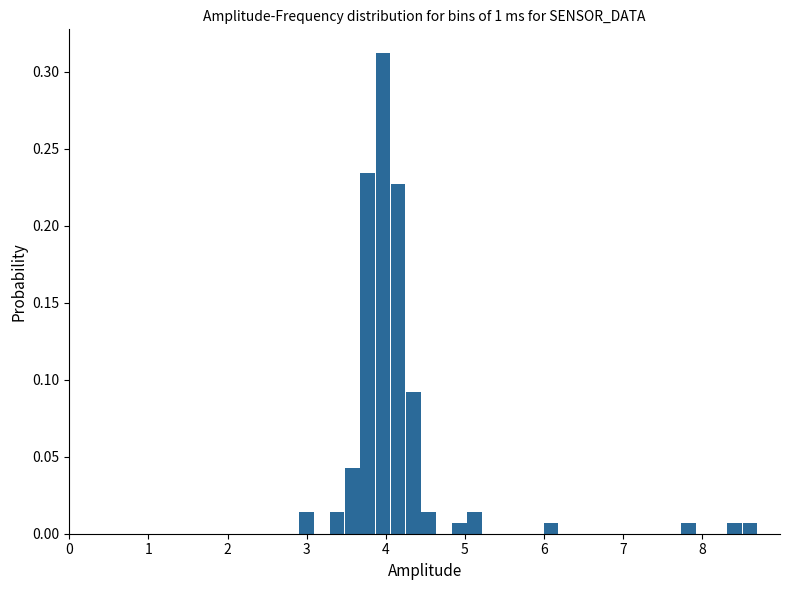

Around what value on the x-axis is the tallest bar? Give the approximate position of its centre, as read against the axis.

4.0